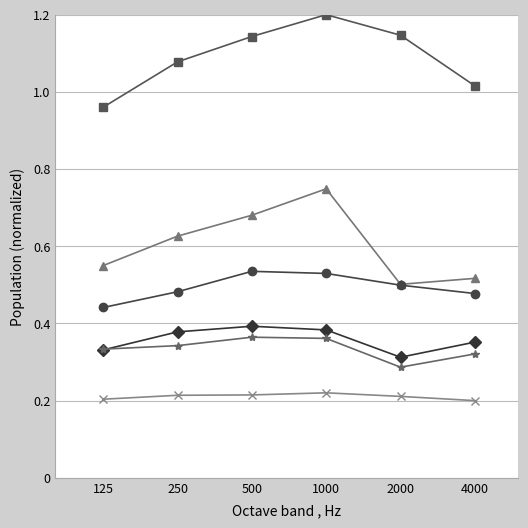

What is the greatest value displayed?

1.2